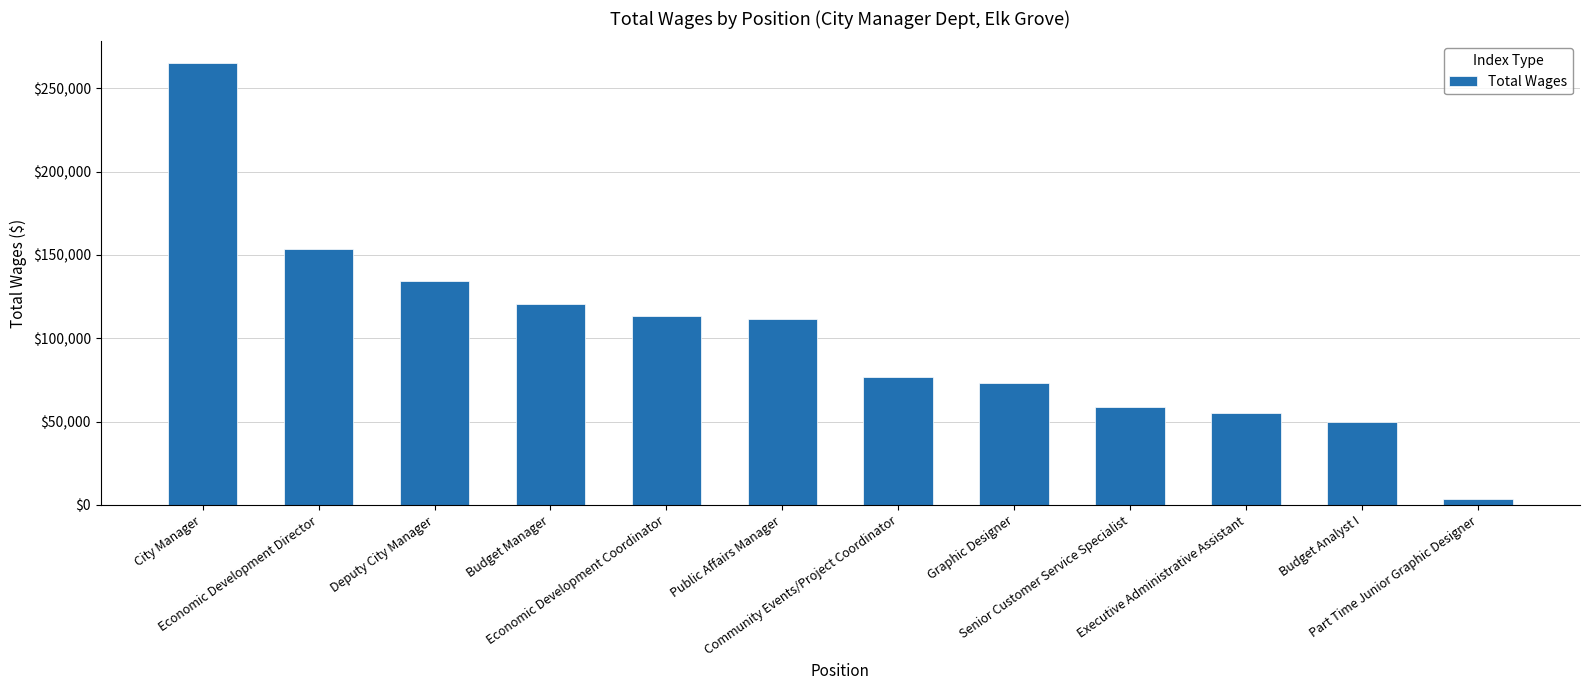

Approximately how many times larger is the value at Graphic Designer compared to Deputy City Manager?

0.5